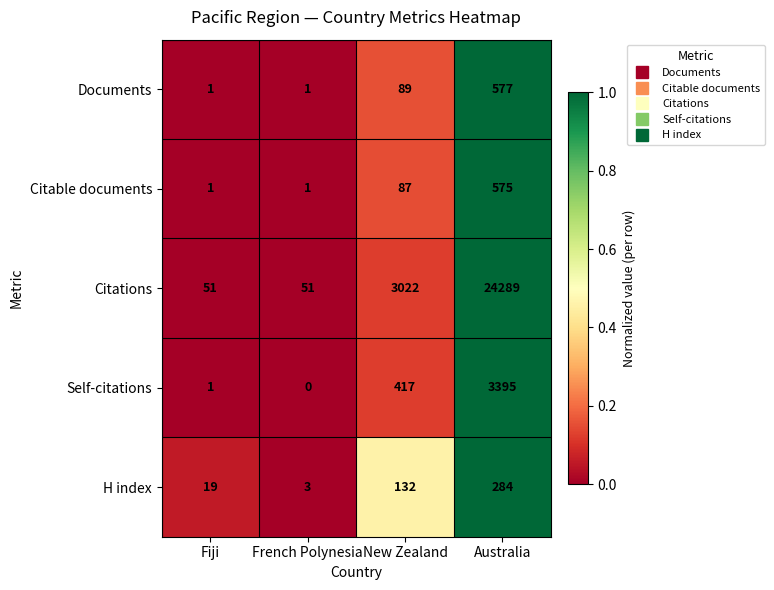

Which category has the lowest value in the Self-citations series?

French Polynesia